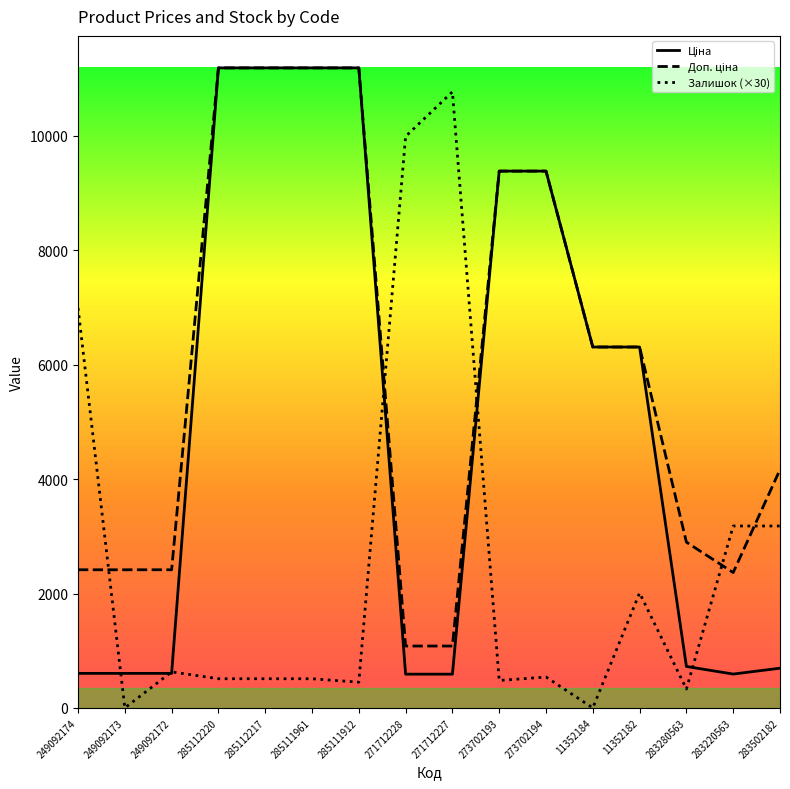

True or false: Залишок (×30) has a value of 0.0 at 249092173.

True